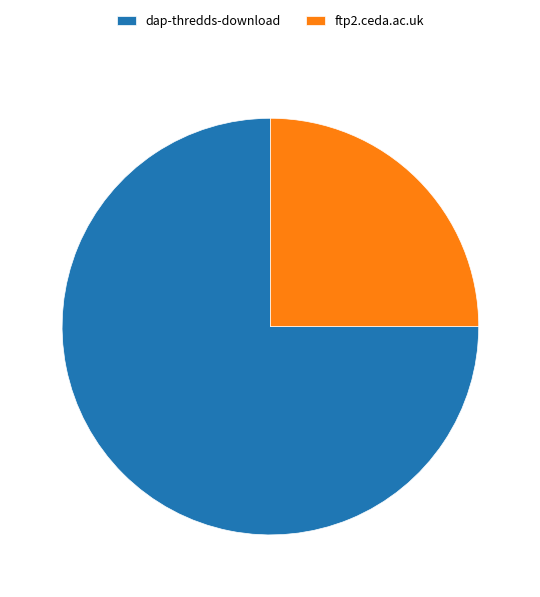

How many segments does this pie chart have?

2